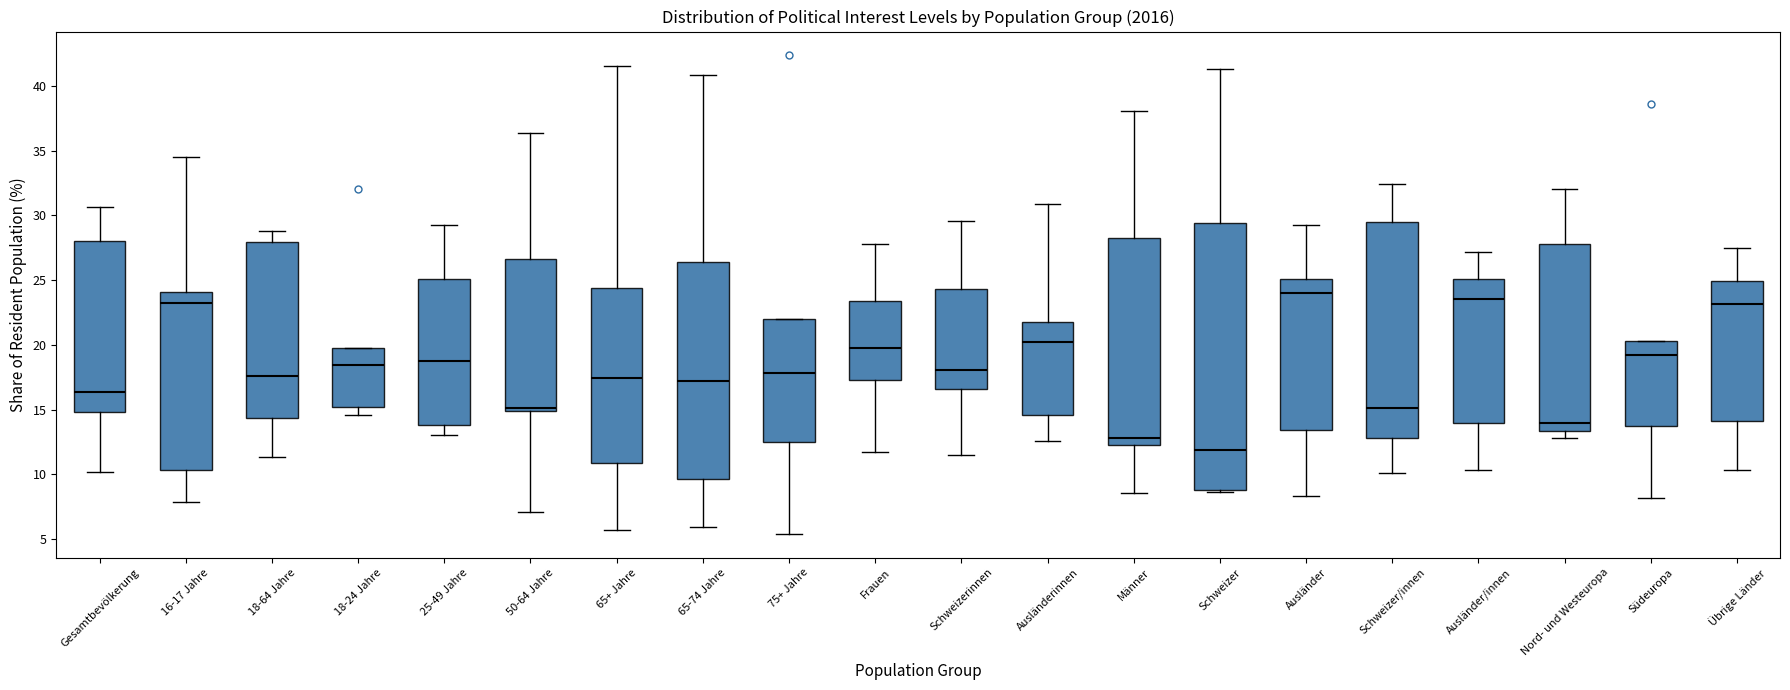

Comparing the boxes themselves (not the whiskers), which one is the tallest?

Schweizer